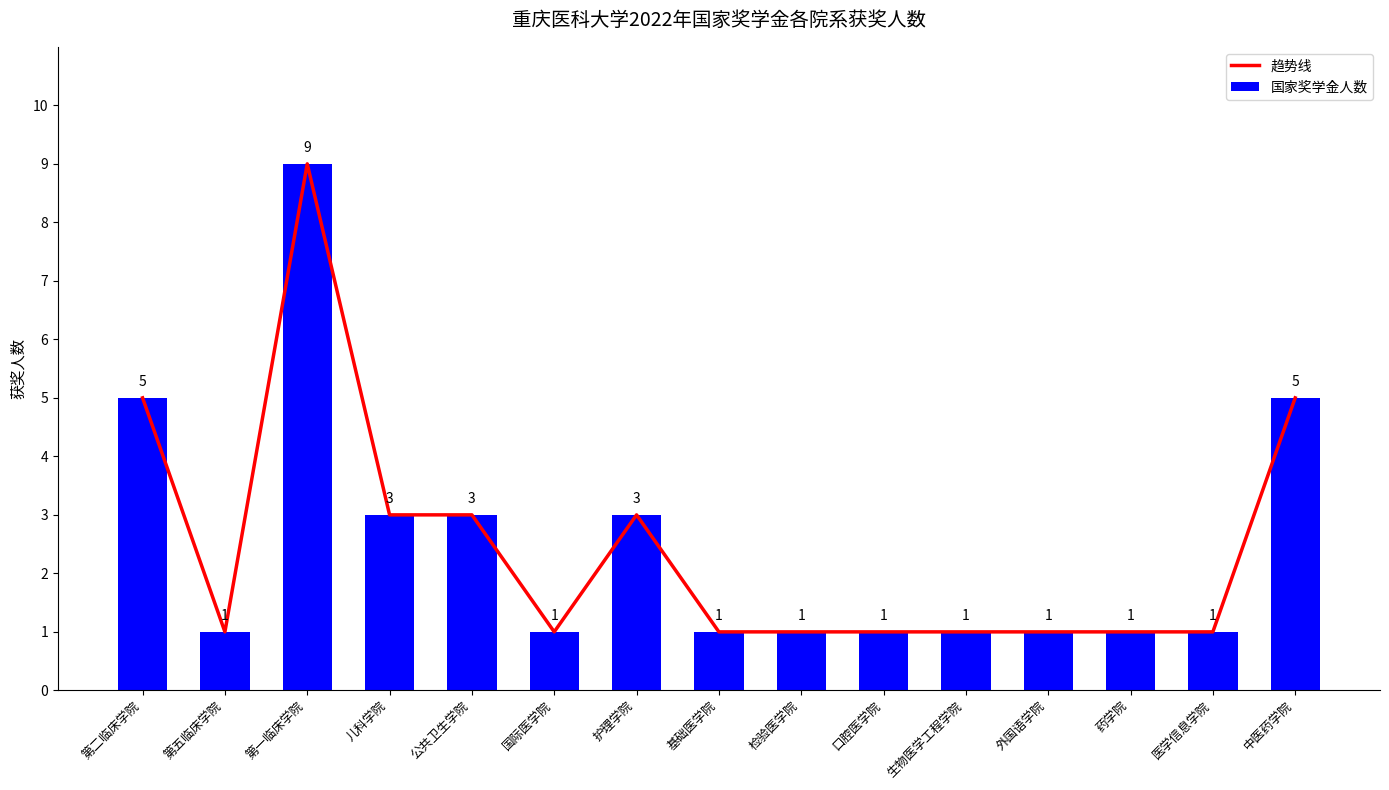

What is the label of the 7th bar from the right?

检验医学院